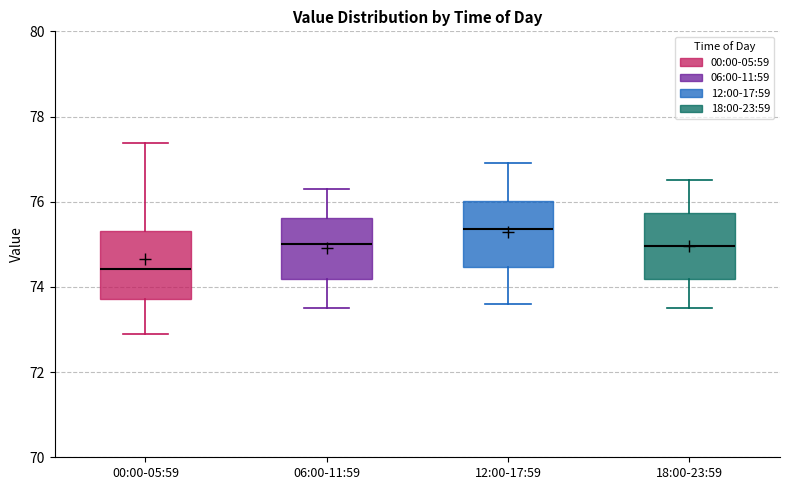

Reading left to right, read every box against the y-axis: the position of its median line, the range the box covers, and the ends of its whiskers. The values are not printed on the chart, so give them approximately, as read against the axis.

00:00-05:59: median 74.4, box 73.8 to 75.4, whiskers 72.8 to 77.4
06:00-11:59: median 75.0, box 74.2 to 75.6, whiskers 73.6 to 76.4
12:00-17:59: median 75.4, box 74.4 to 76.0, whiskers 73.6 to 77.0
18:00-23:59: median 75.0, box 74.2 to 75.8, whiskers 73.6 to 76.6